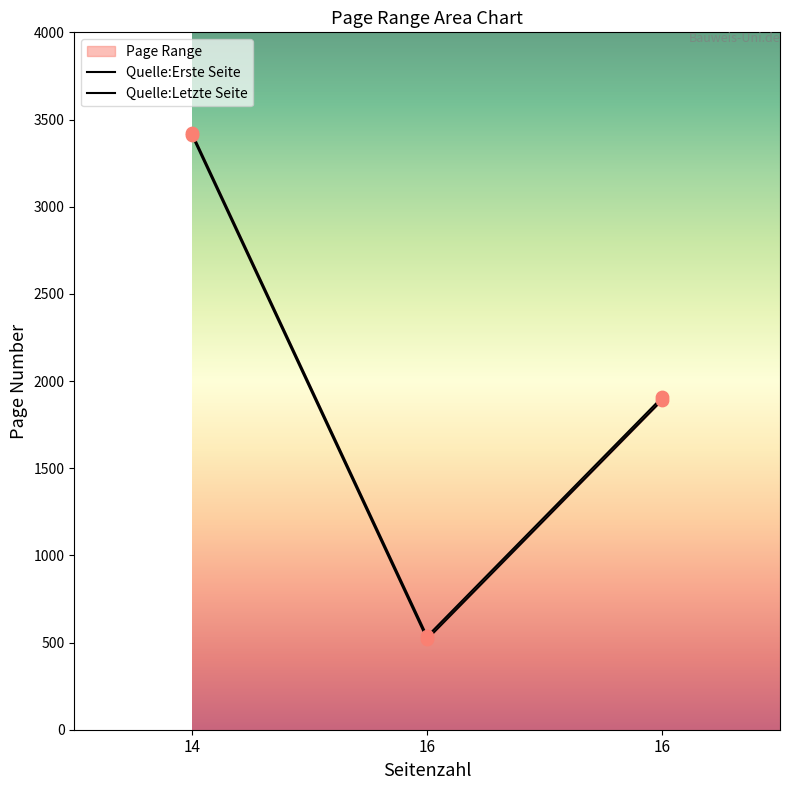

Which series reaches the maximum Y coordinate?

Quelle:Letzte Seite